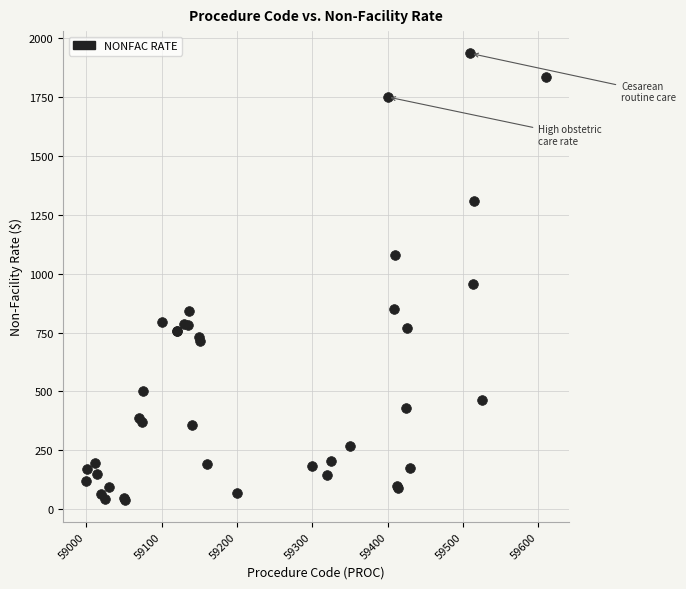

What Y value in the scatter plot is closest to 988?

955.4